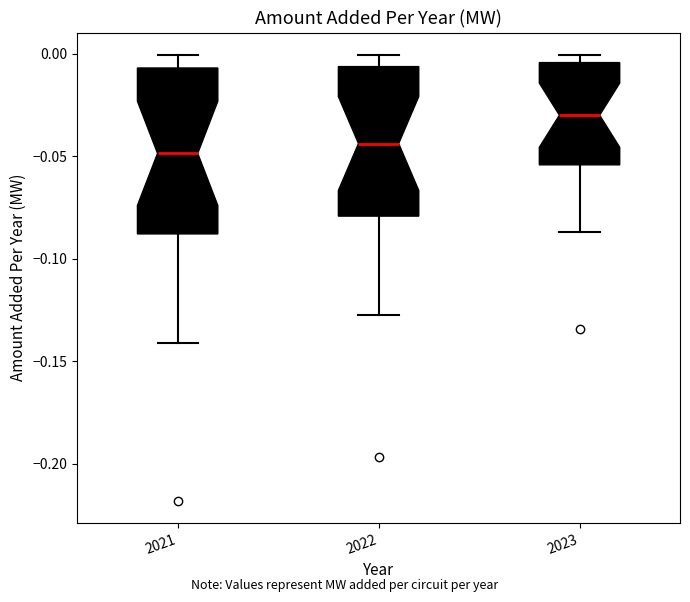

Which box is the tallest, from its lower edge to its upper edge?

2021